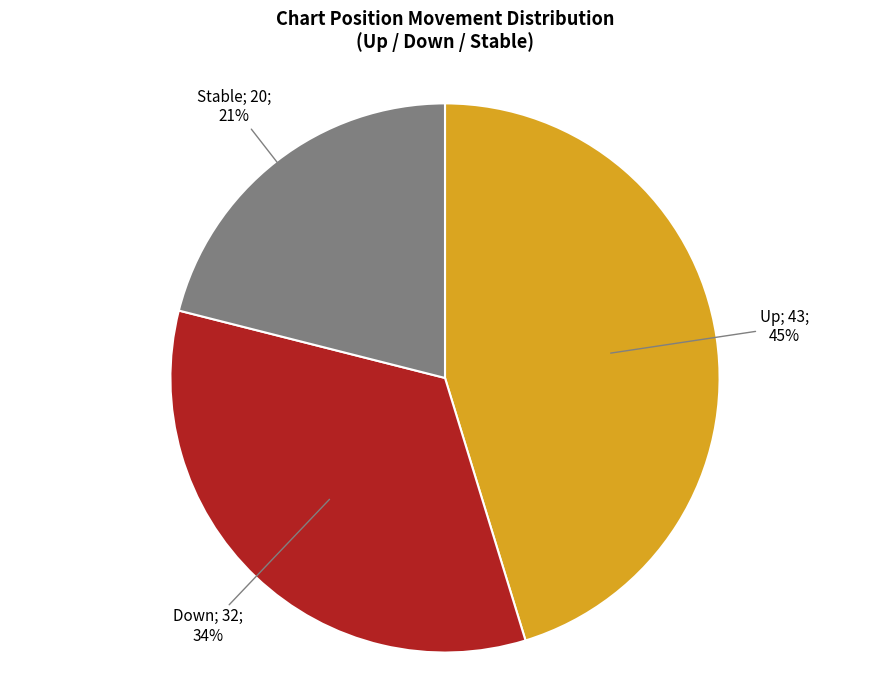

To the nearest percent, what is the average slice percentage?

33%